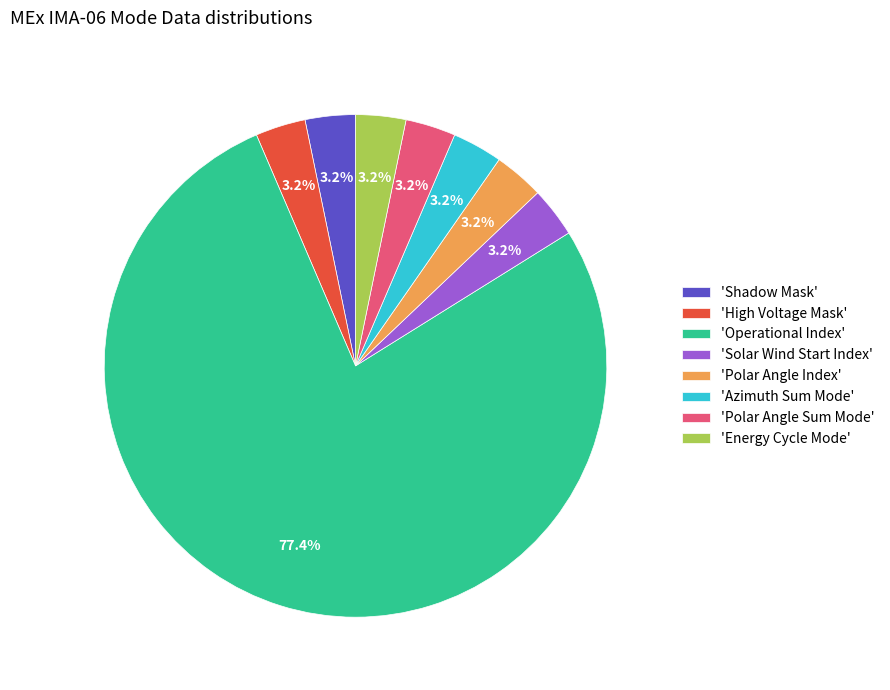

How many segments does this pie chart have?

8